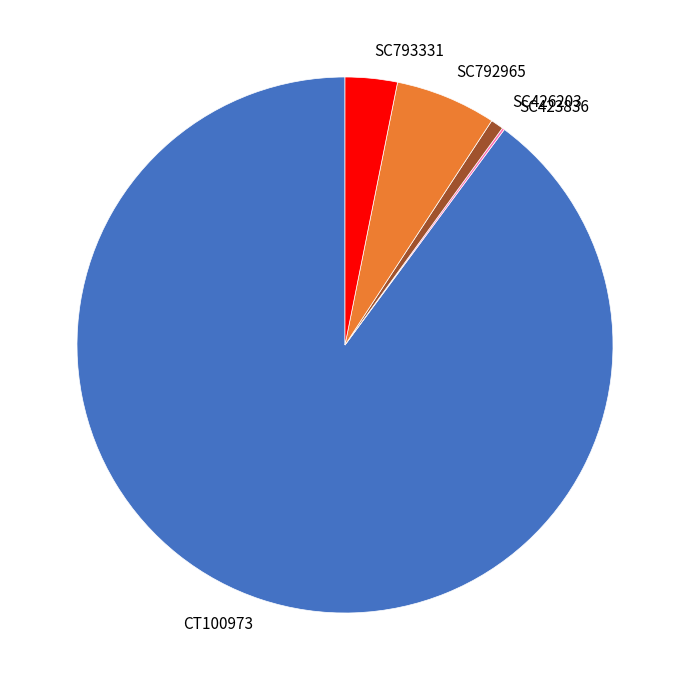

Is the sum of CT100973 and SC792965 greater than half?

Yes